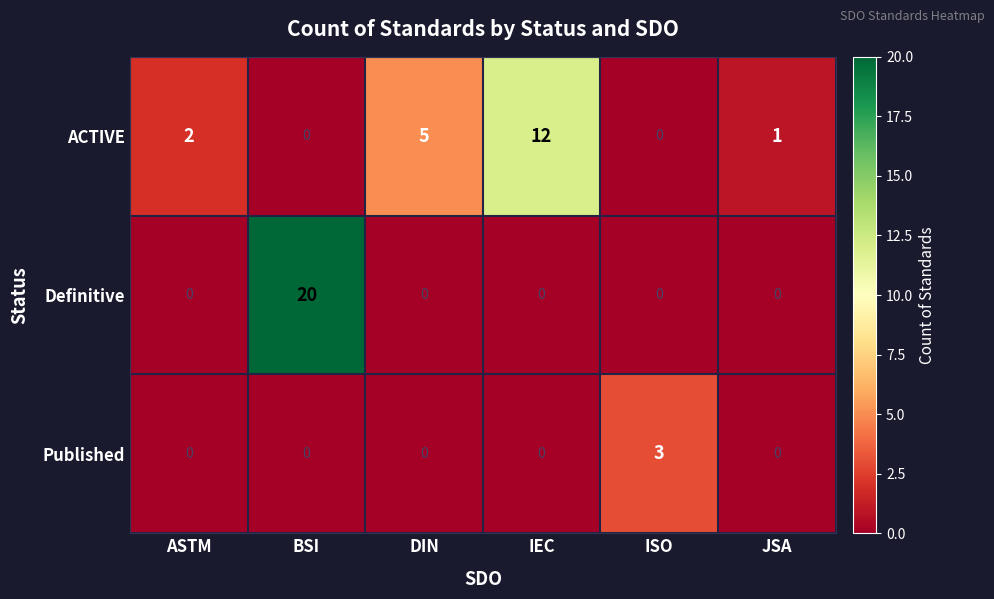

Which category has the highest value in the ACTIVE series?

IEC